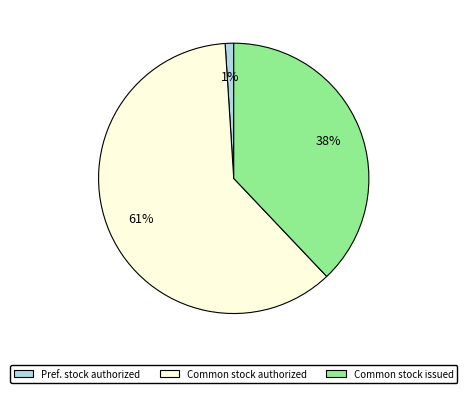

Is there any slice that represents more than half of the pie?

Yes